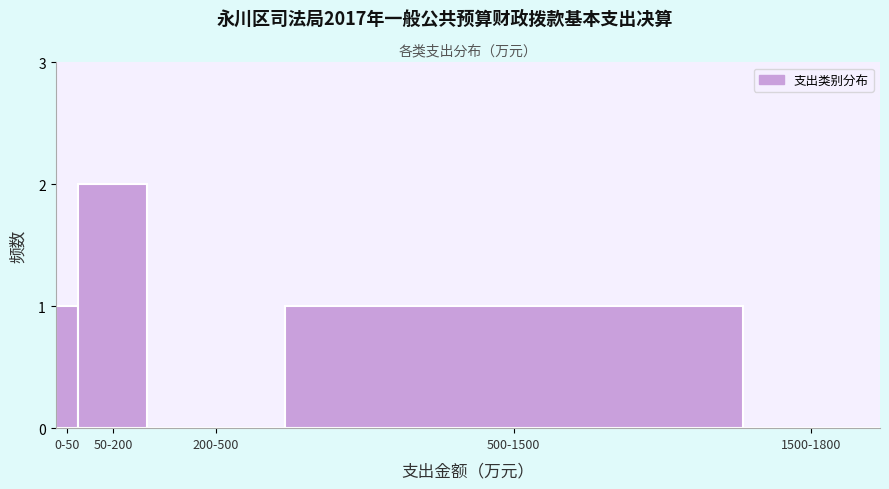

Reading left to right, extract all data points from this chart.

0-50=1	50-200=2	200-500=0	500-1500=1	1500-1800=0